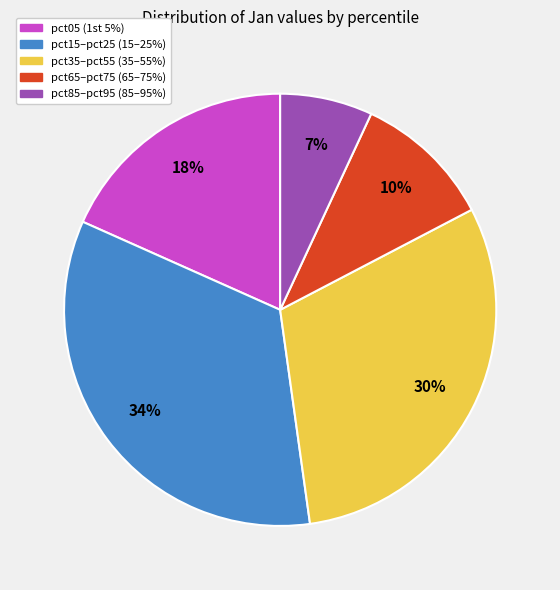

To the nearest percent, what is the average slice percentage?

20%